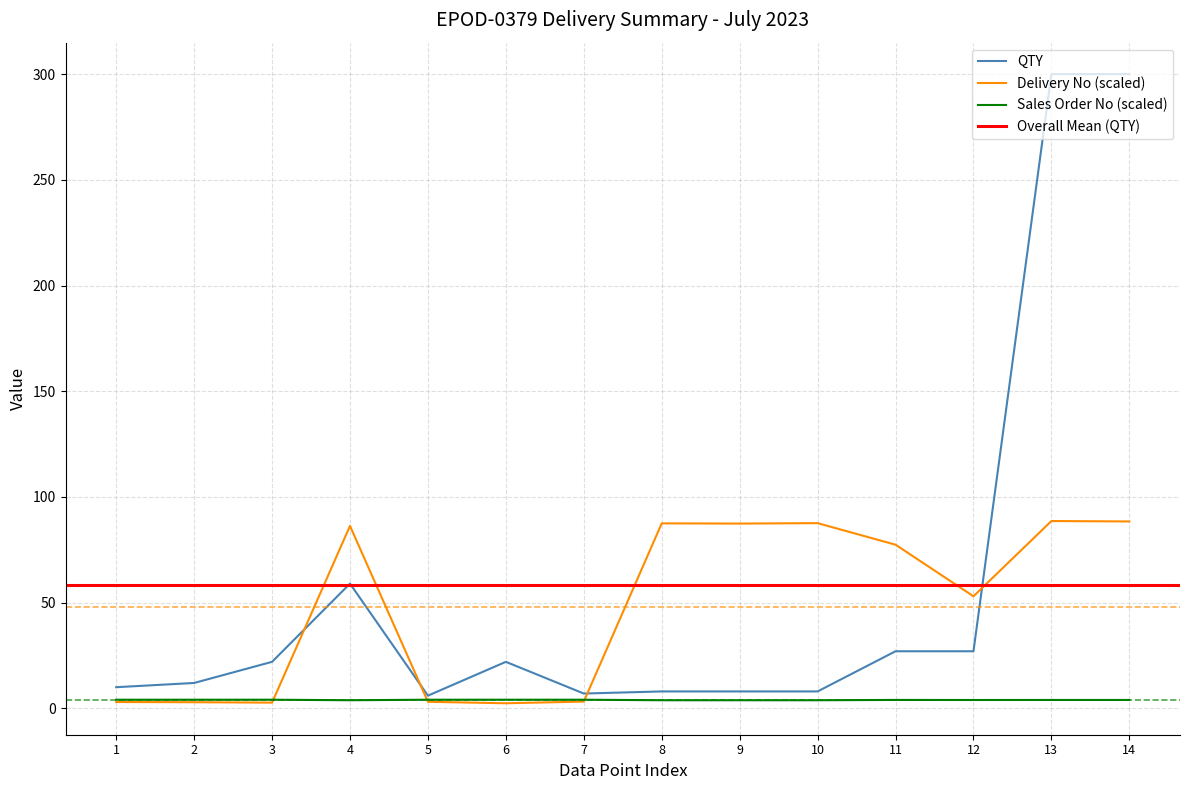

Which series has the largest total across all categories?

QTY